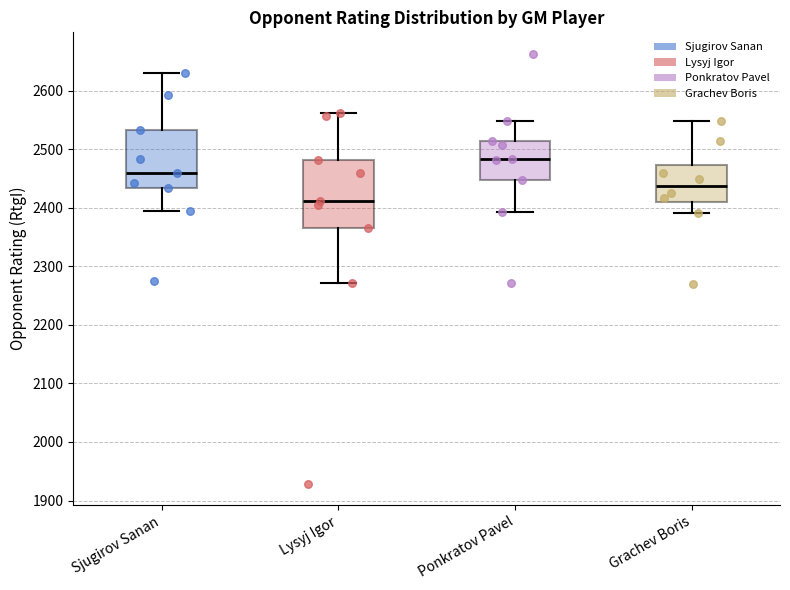

Reading left to right, read every box against the y-axis: the position of its median line, the range the box covers, and the ends of its whiskers. The values are not printed on the chart, so give them approximately, as read against the axis.

Sjugirov Sanan: median 2460, box 2430 to 2530, whiskers 2390 to 2630
Lysyj Igor: median 2410, box 2370 to 2480, whiskers 2270 to 2560
Ponkratov Pavel: median 2480, box 2450 to 2510, whiskers 2390 to 2550
Grachev Boris: median 2440, box 2410 to 2470, whiskers 2390 to 2550